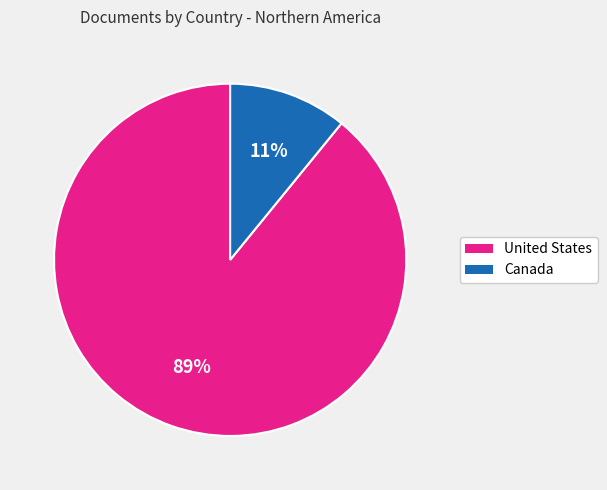

Is the sum of Canada and United States greater than half?

Yes